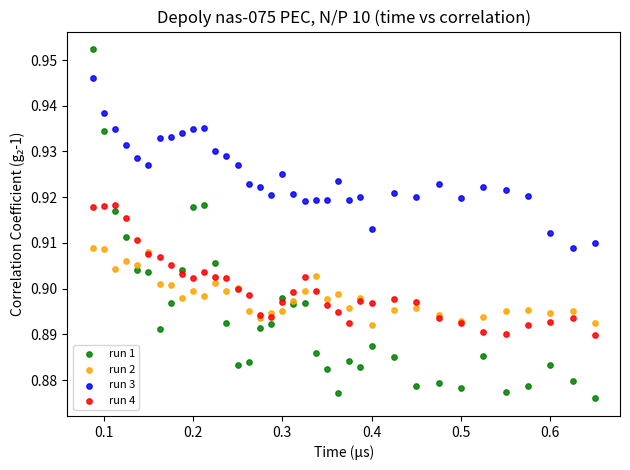

What are all the series names shown in the legend?

run 1, run 2, run 3, run 4